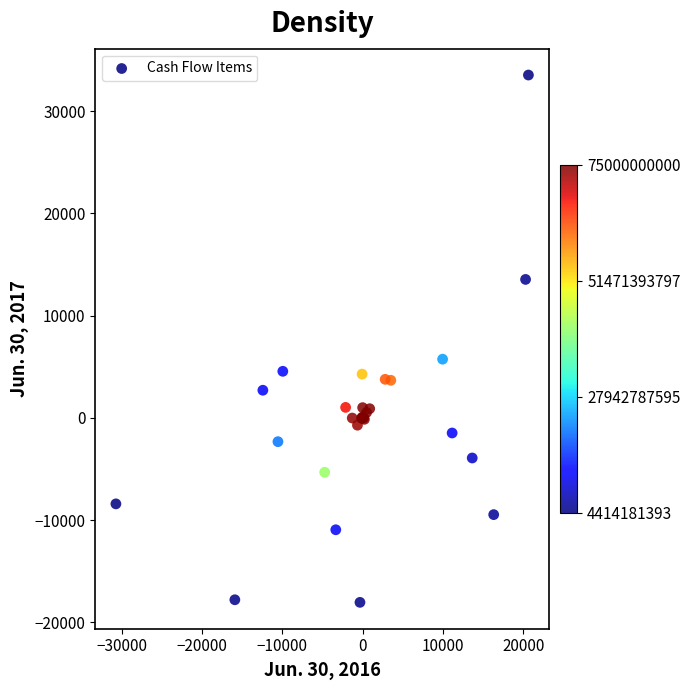

What Y value in the scatter plot is closest to 7736?

5732